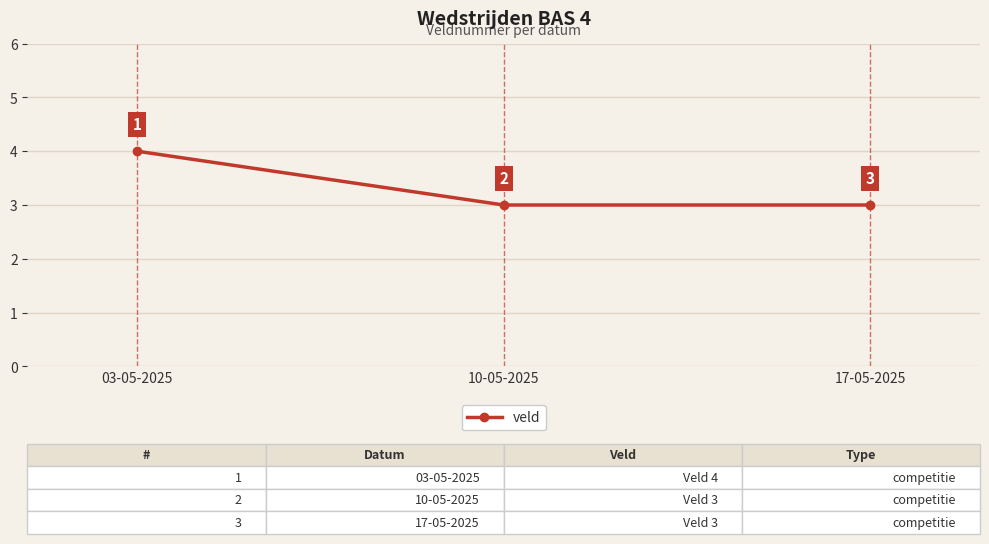

What is the value of the 3rd point from the left?

3